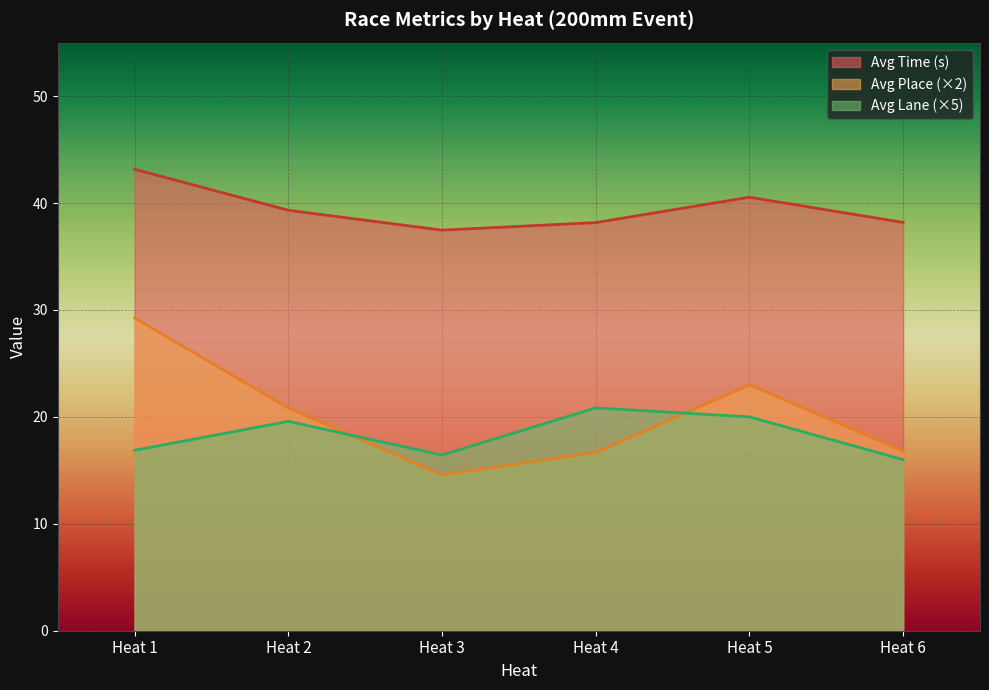

At which category is the sum across all series the highest?

Heat 1